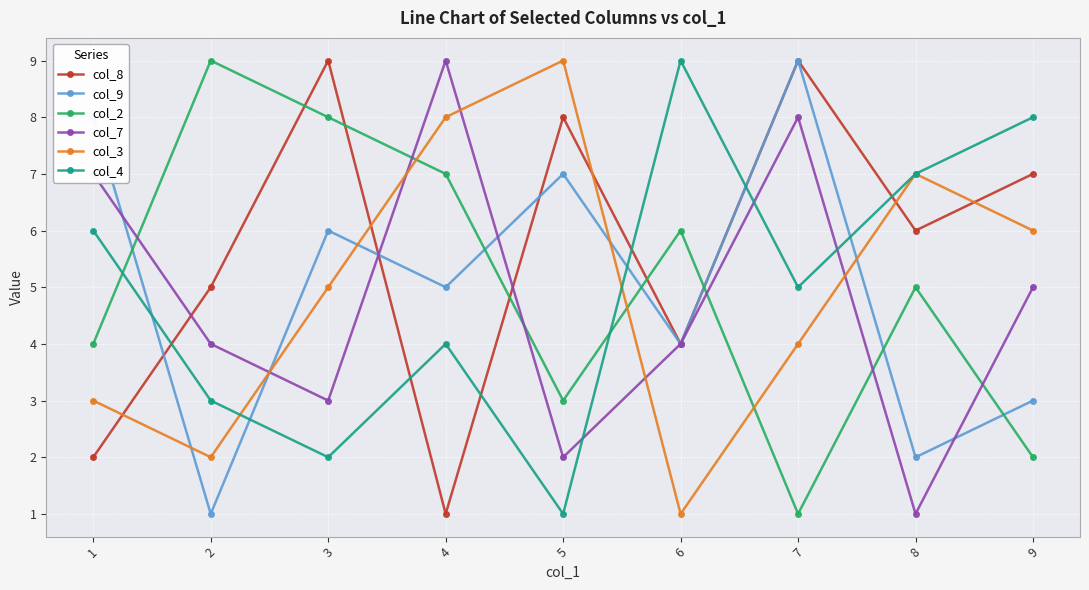

How many values in the col_2 series are below 5?

4